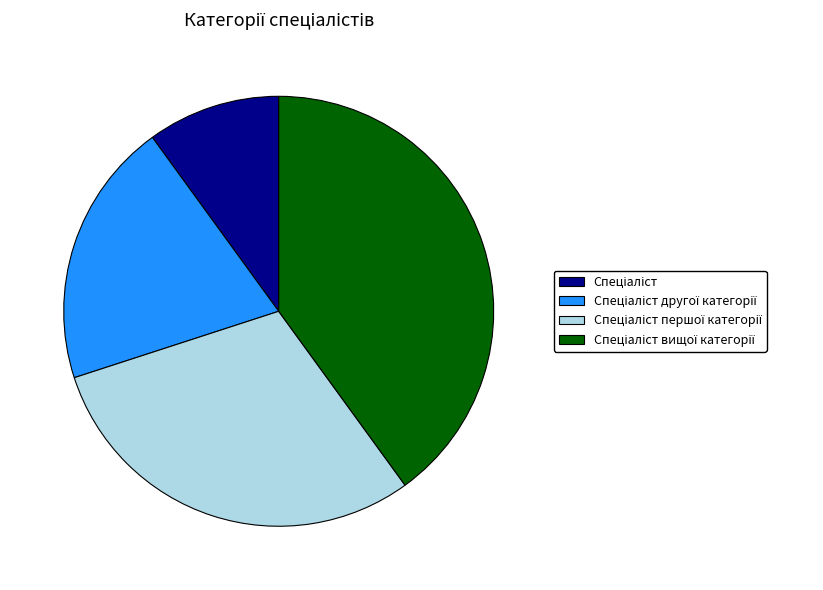

Is there any slice that represents more than half of the pie?

No